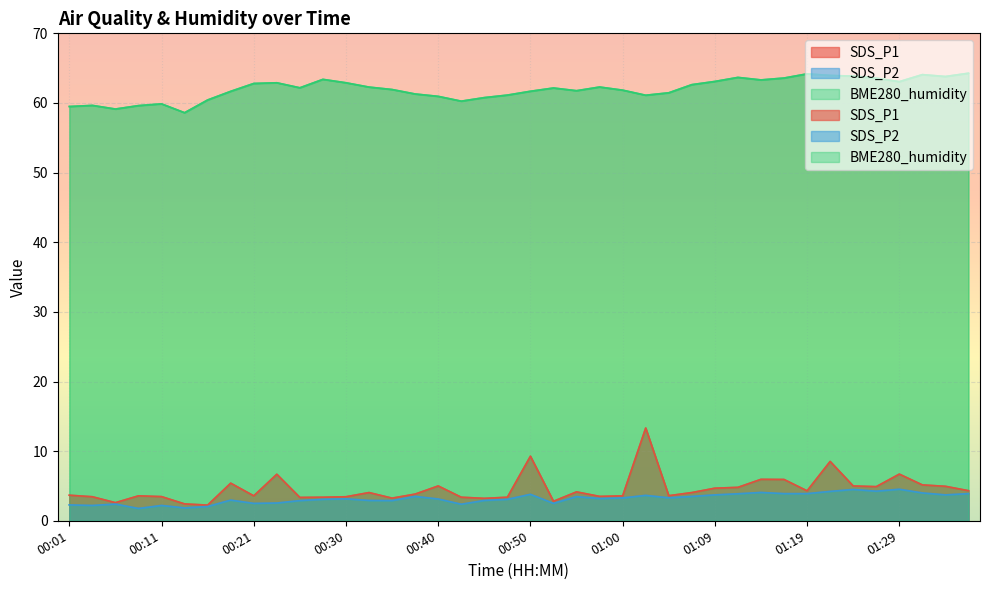

What is the spread (max minus min) of values at 00:38?

57.8